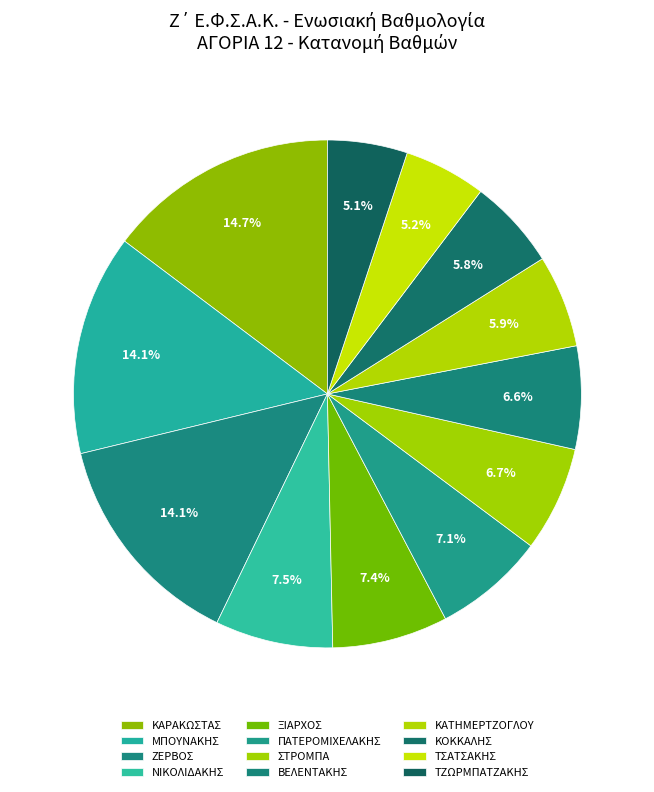

Combined, what portion of the pie is ΤΣΑΤΣΑΚΗΣ and ΖΕΡΒΟΣ?

19.3%